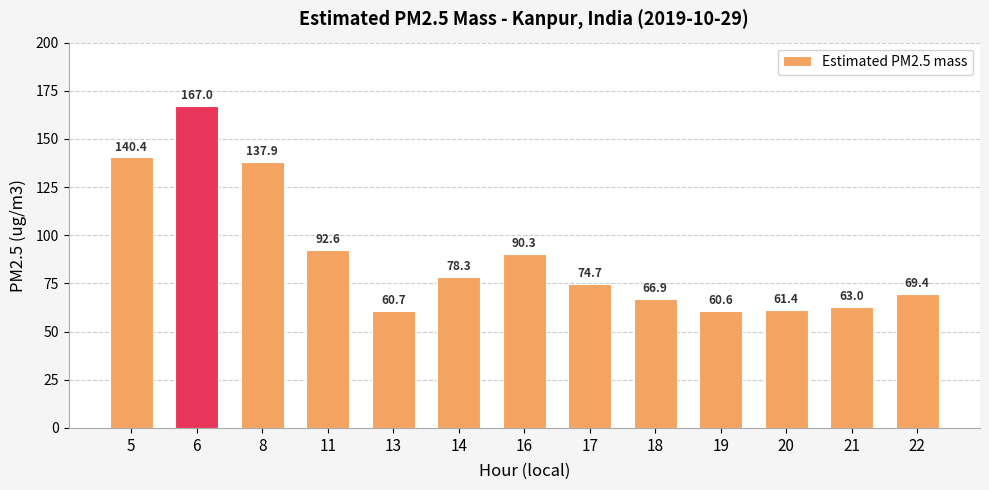

What is the change in value from 14 to 19?

-17.7